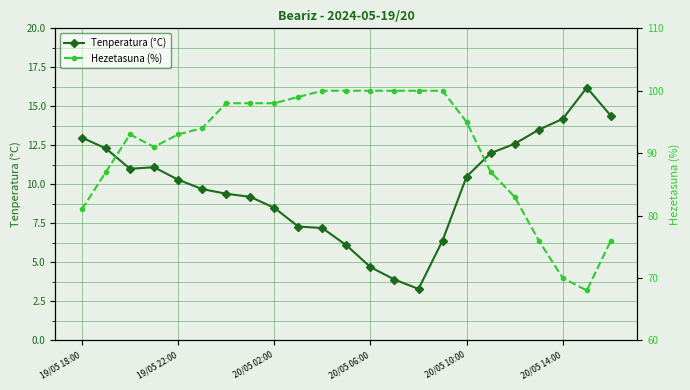

True or false: Hezetasuna (%) and Tenperatura (°C) intersect in this chart.

False